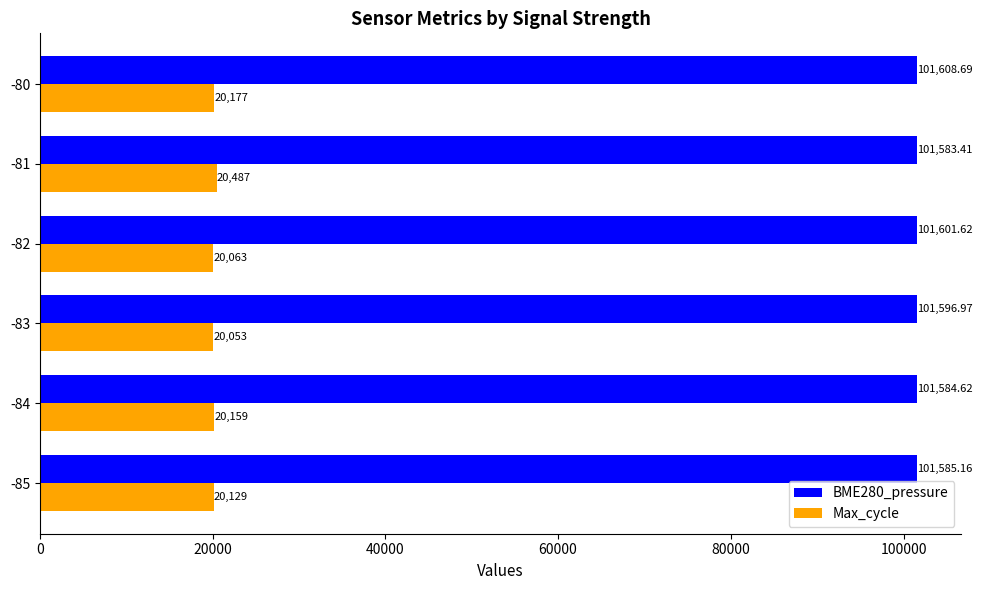

Which label corresponds to the smallest value in the chart?

-83